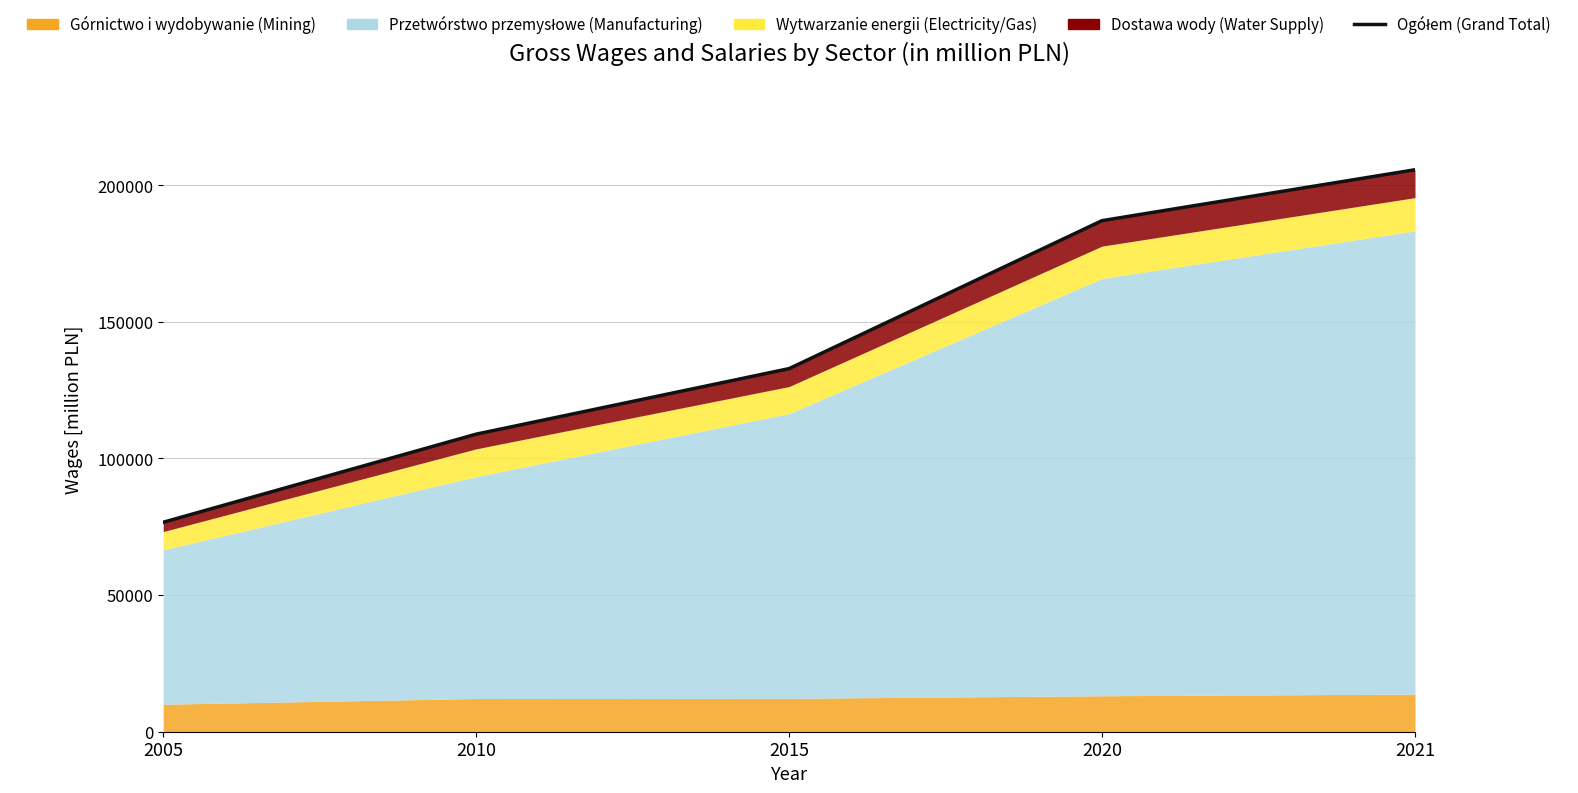

Between 2021 and 2015, which is larger?

2021